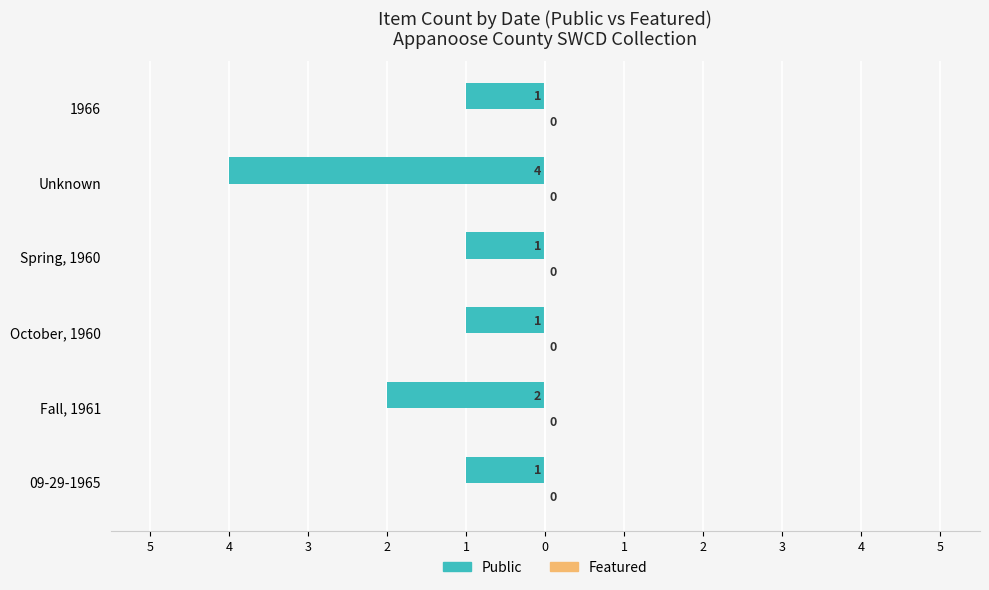

Are the bars horizontal?

Yes